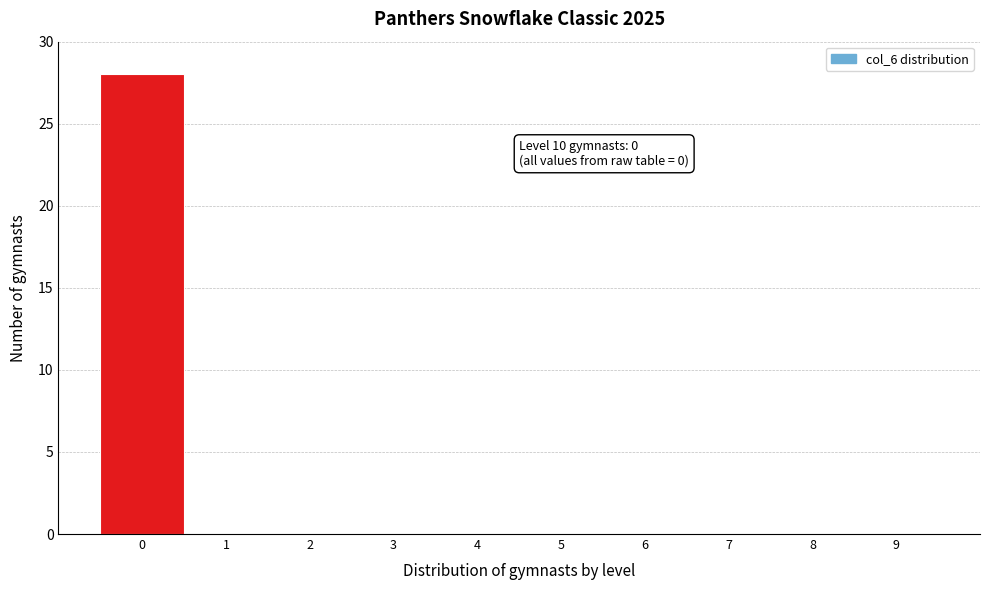

Reading left to right, extract all data points from this chart.

0=28	1=0	2=0	3=0	4=0	5=0	6=0	7=0	8=0	9=0